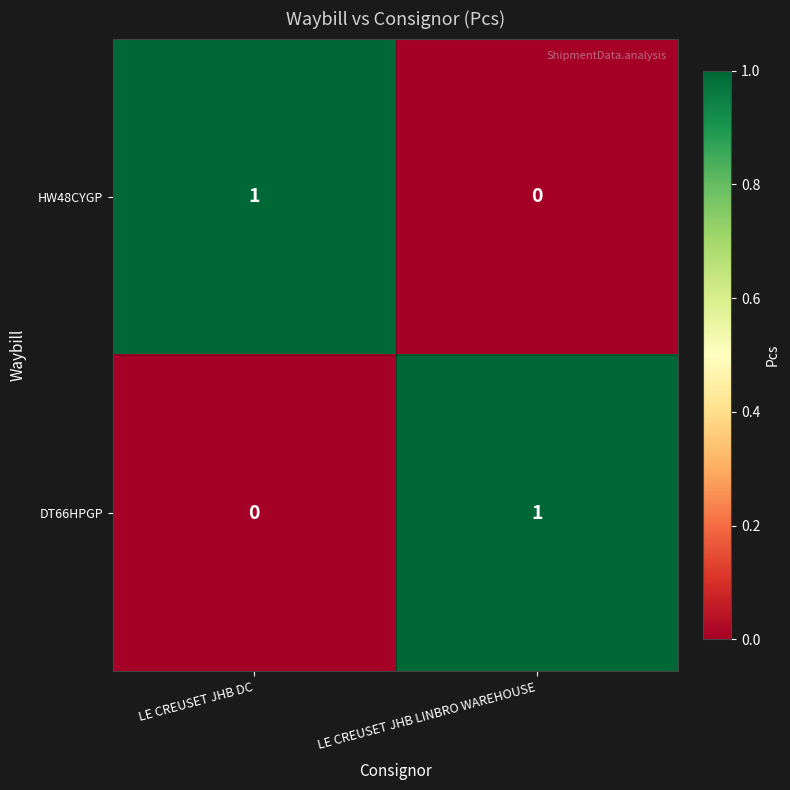

The HW48CYGP series shows 1 at LE CREUSET JHB DC. True or false?

True